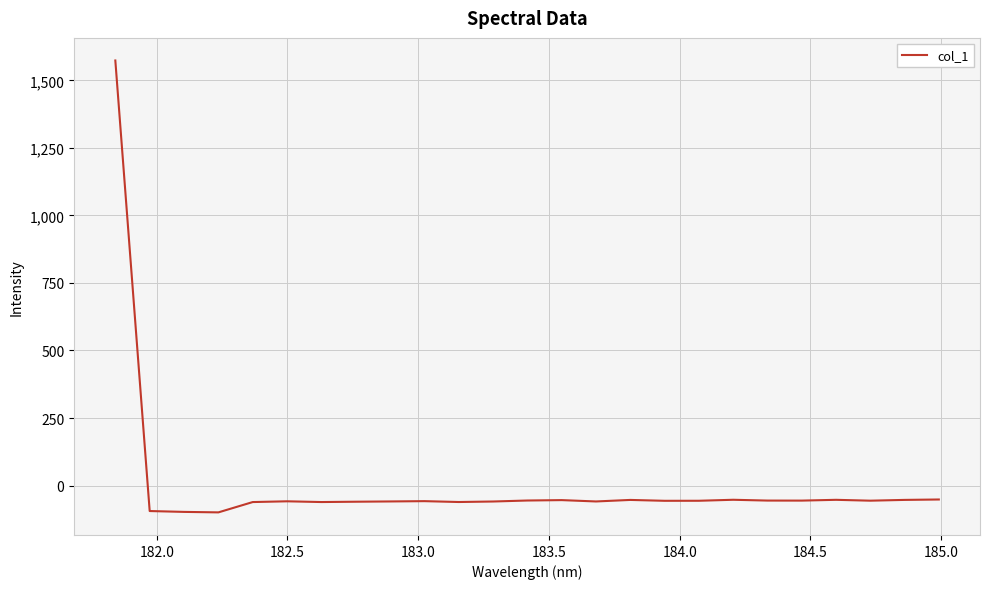

What is the greatest value displayed?

1573.5